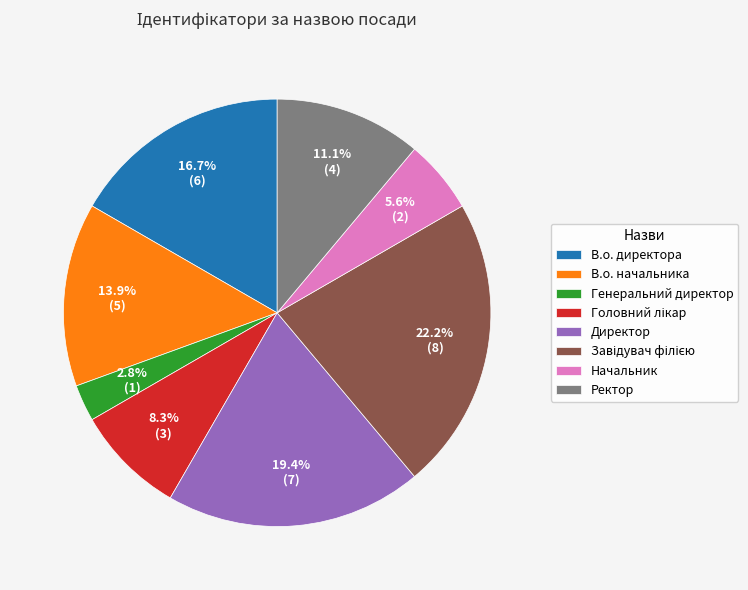

Is there a majority slice in this chart?

No